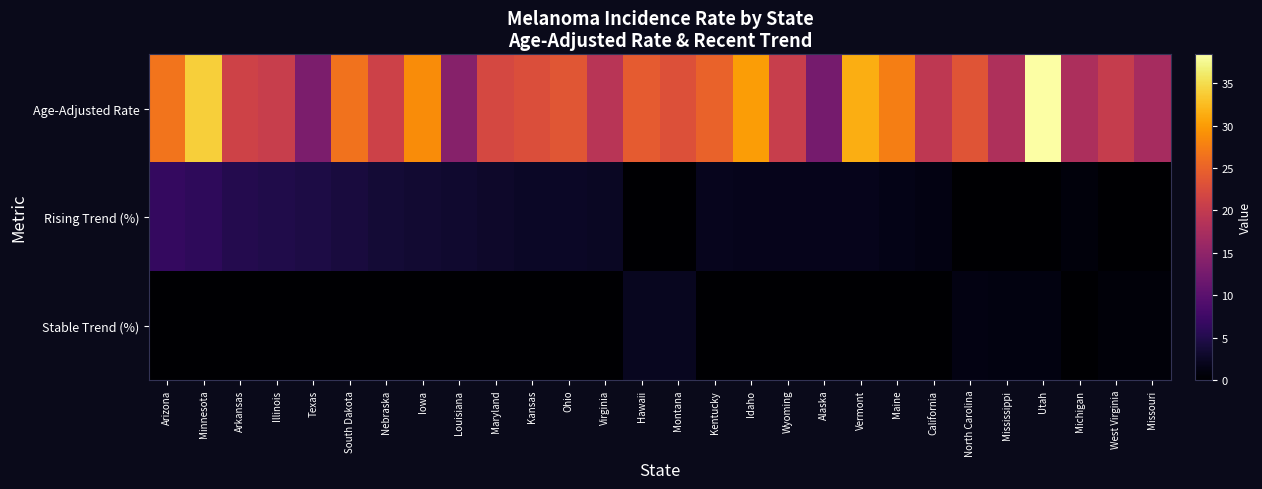

Between Arizona and Illinois, which is larger?

Arizona